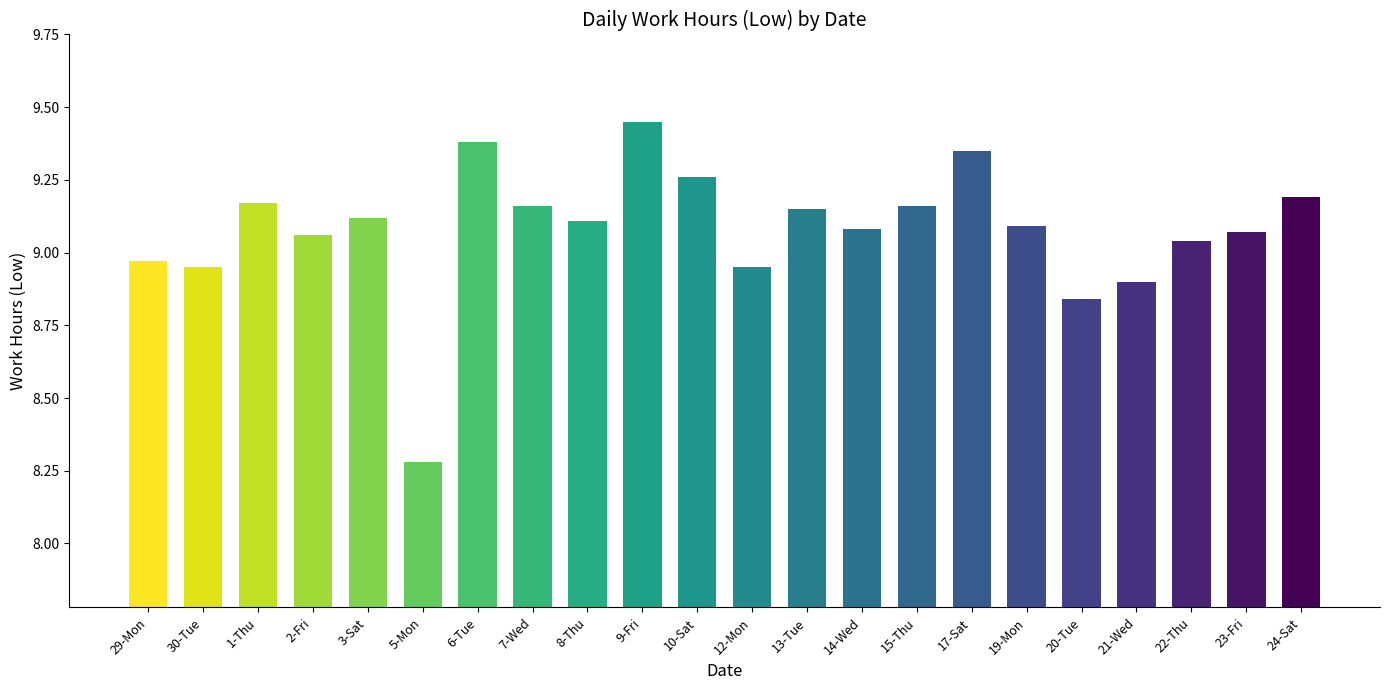

How many bars are there in total?

22